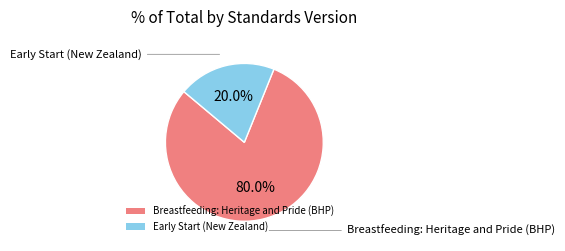

Count the number of slices in the pie.

2